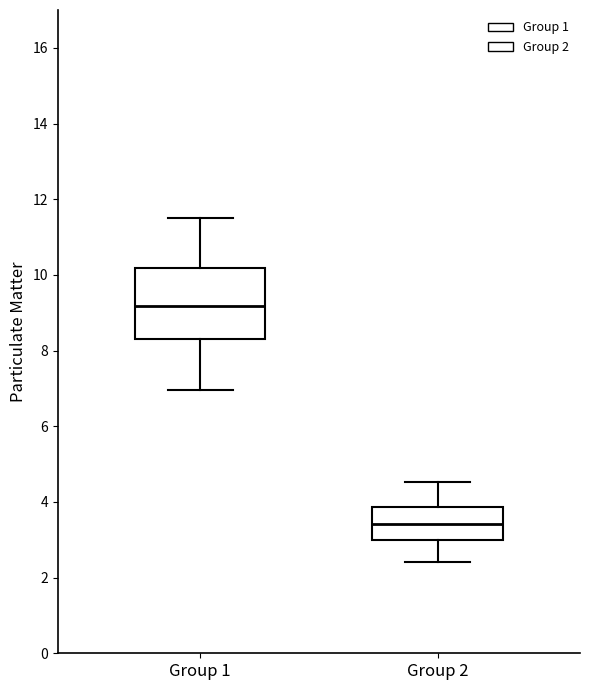

Where does the upper whisker of the box for Group 1 end on the y-axis? The values are not printed on the chart, so give them approximately, as read against the axis.

11.6